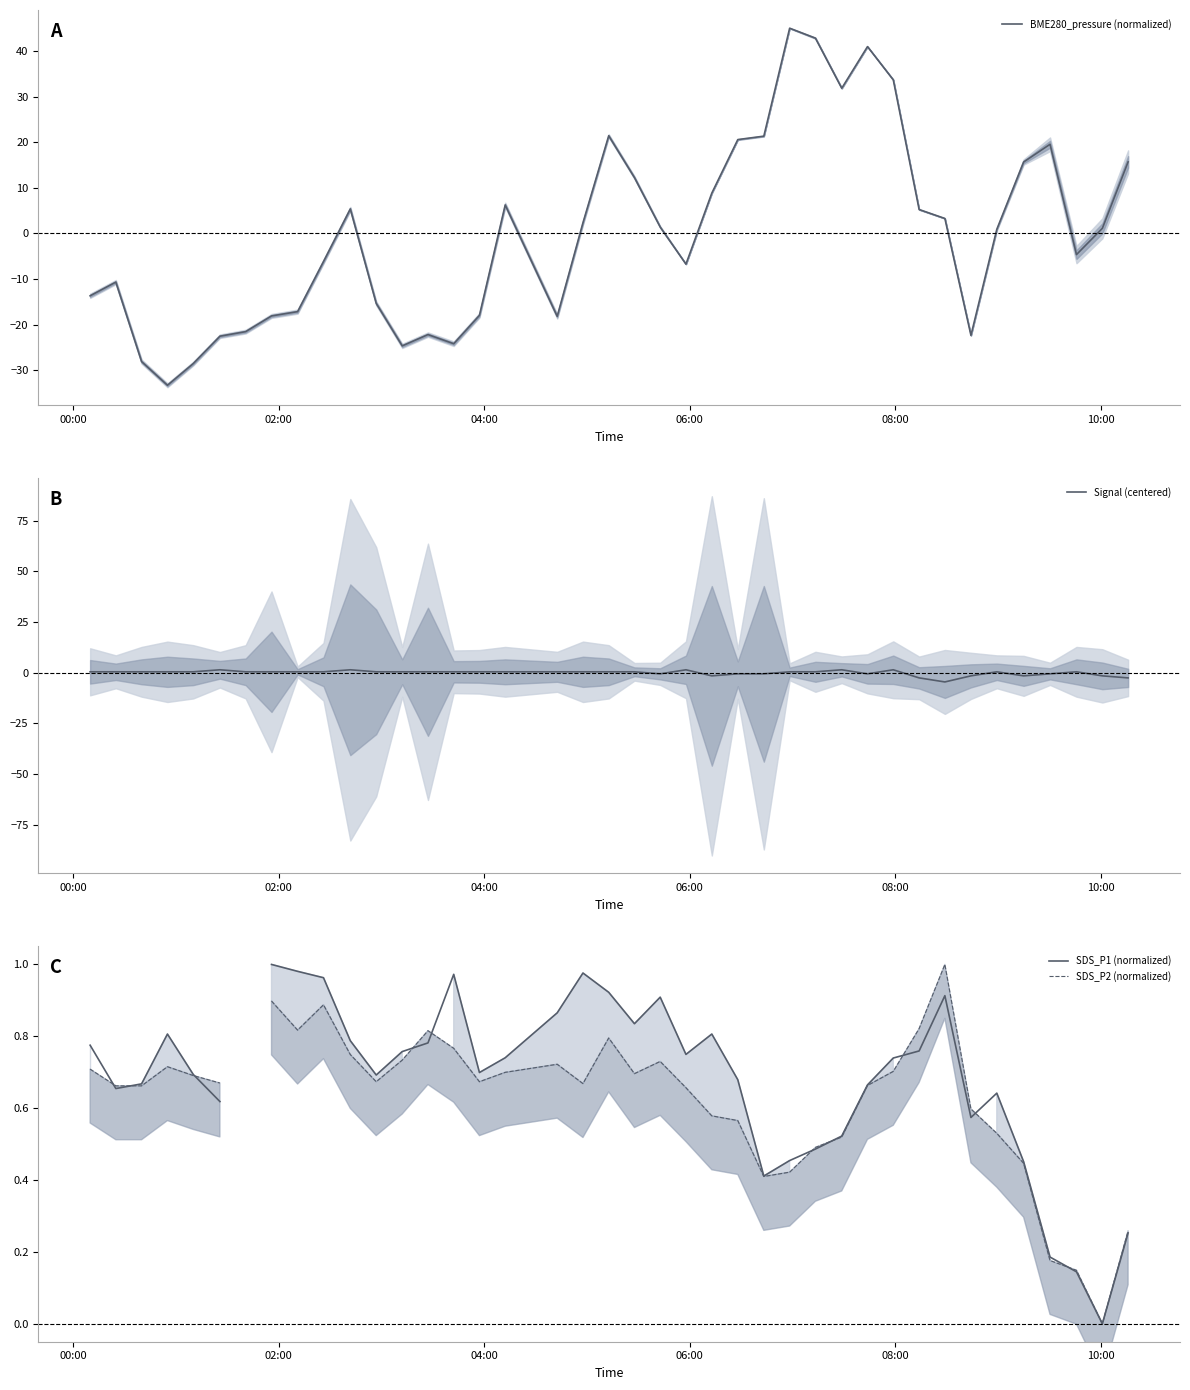

True or false: Signal (centered) and SDS_P1 (normalized) cross at least once.

True